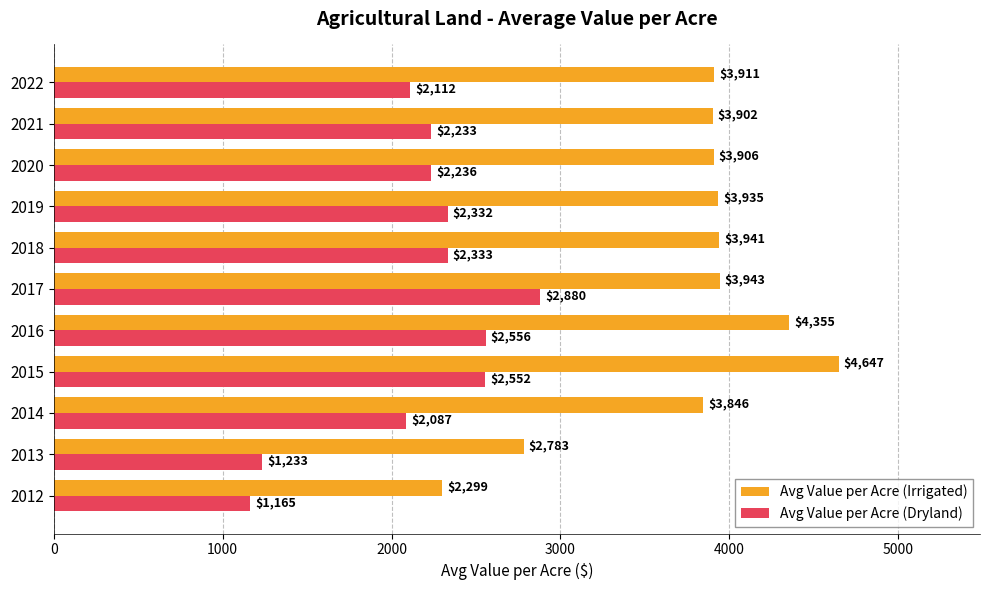

How many data points does each series have?

11